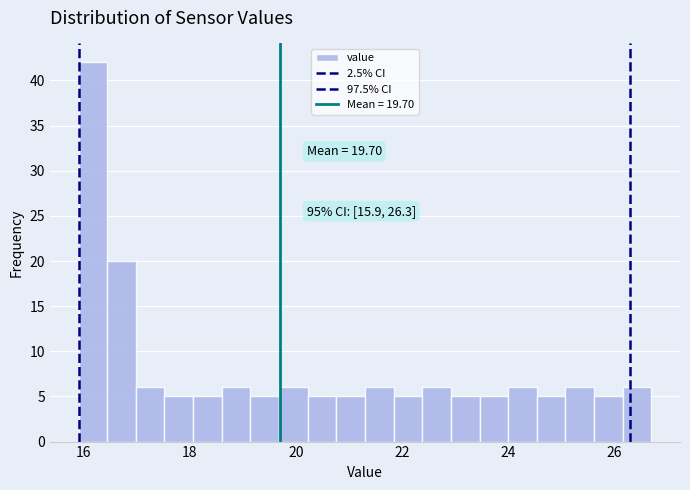

Read against the x-axis, roughly where is the centre of the tallest bar?

16.2